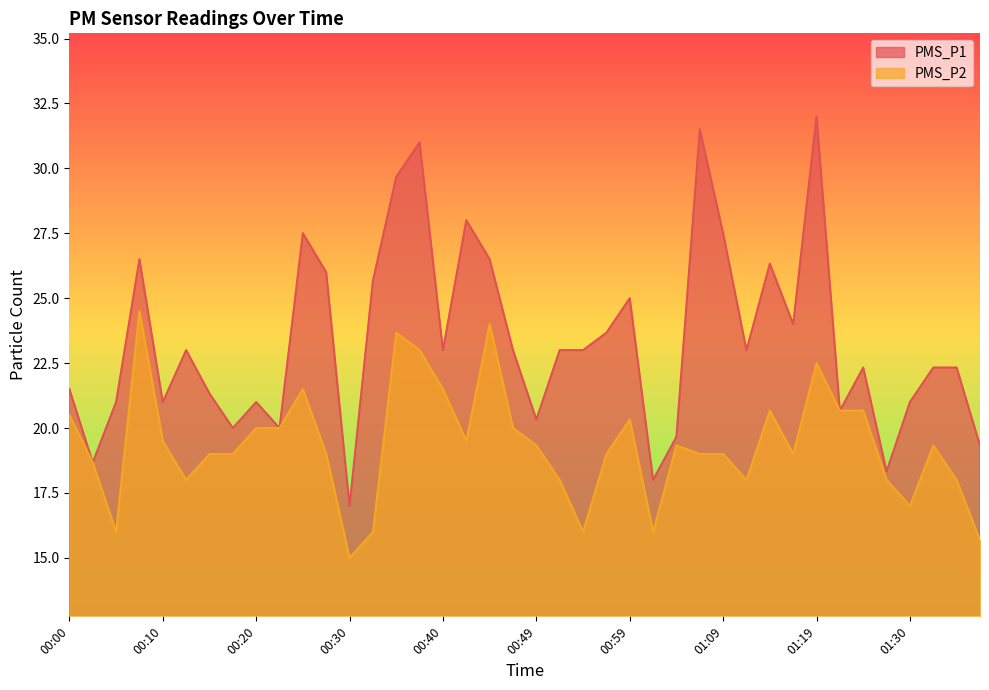

What is the sum of all PMS_P1 values?

934.7